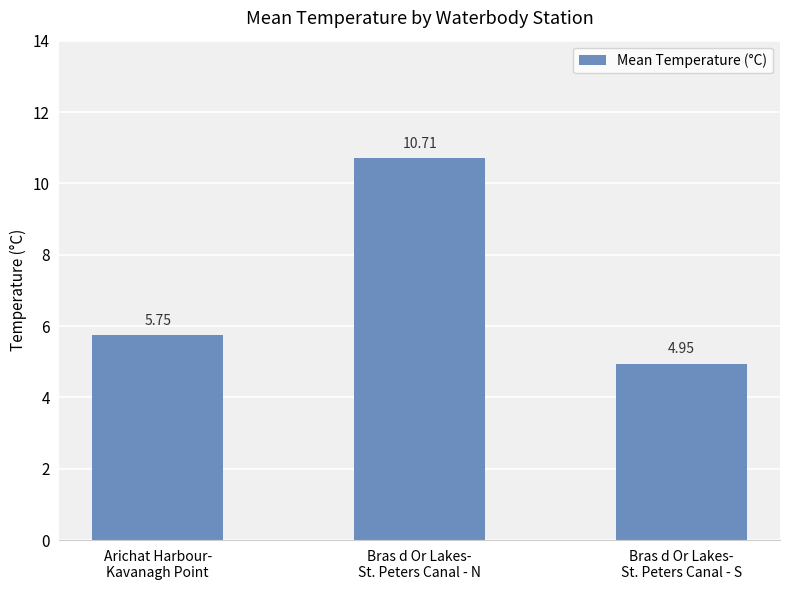

What is the average value?

7.1